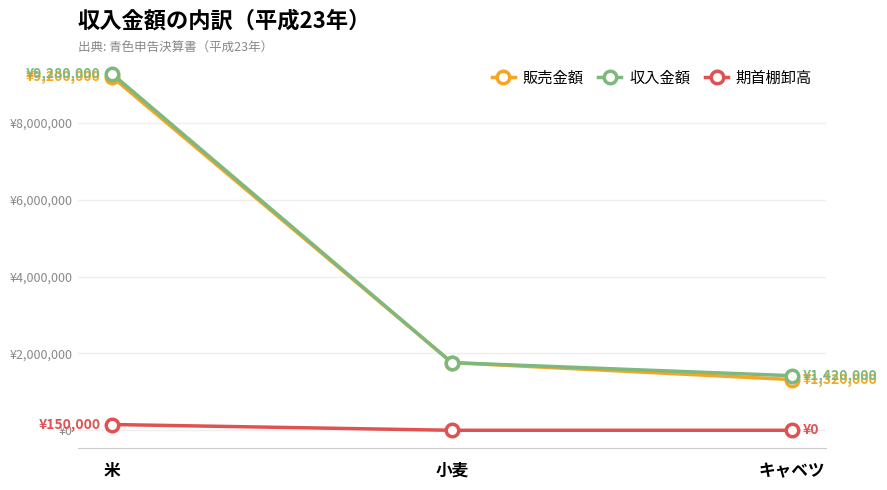

What is the difference between the maximum and second lowest values in the 期首棚卸高 series?

150000